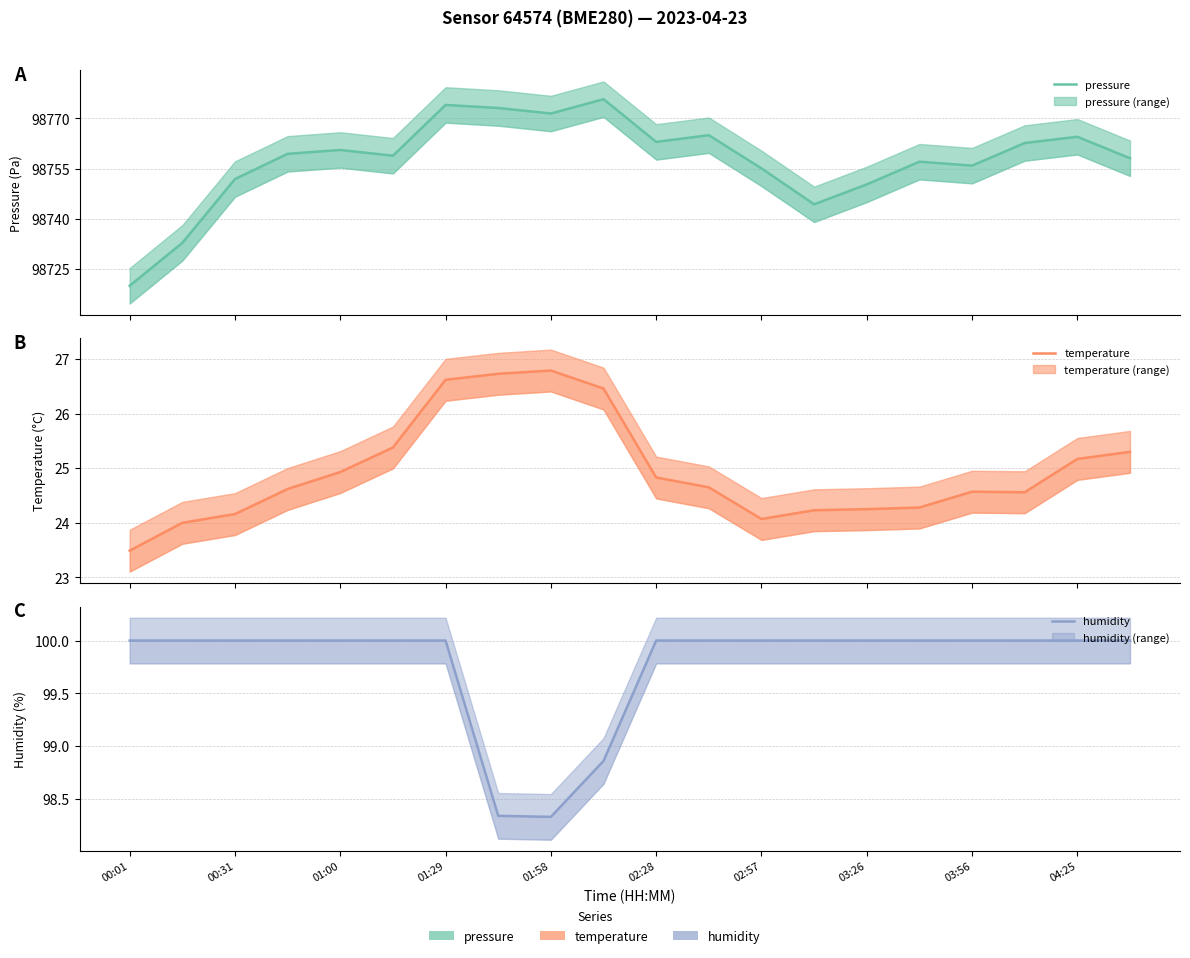

The pressure series shows 163933.4 at 15. True or false?

False